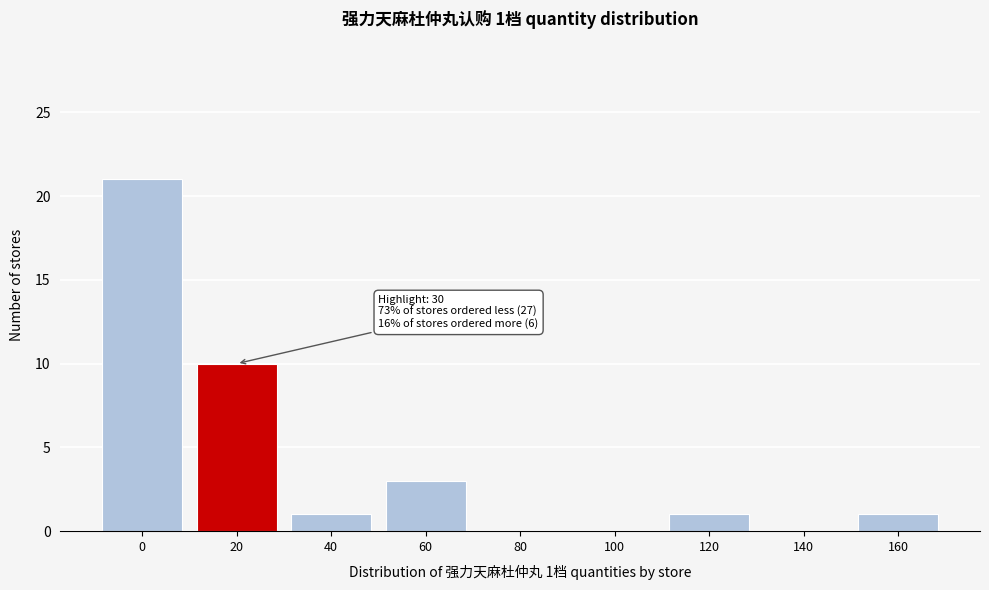

Reading left to right, list all the values displayed in this chart.

0=21	20=10	40=1	60=3	80=0	100=0	120=1	140=0	160=1